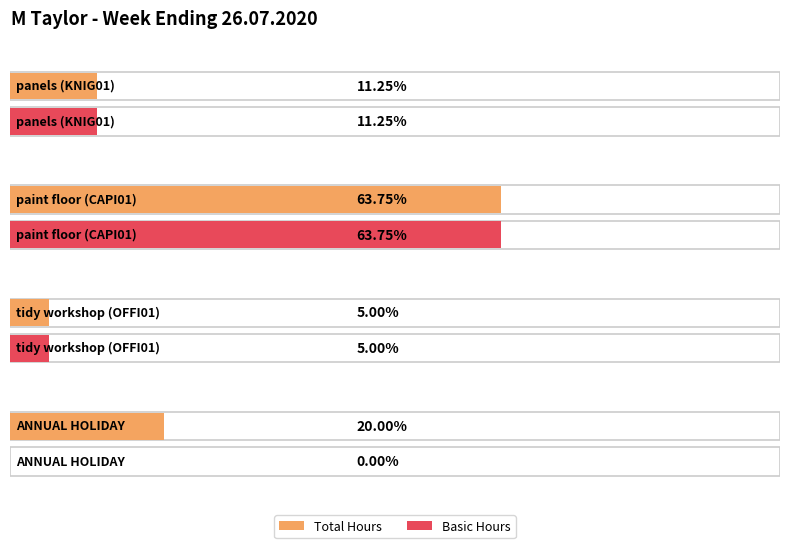

List the series in order of their peak value, lowest first.

Total, Basic